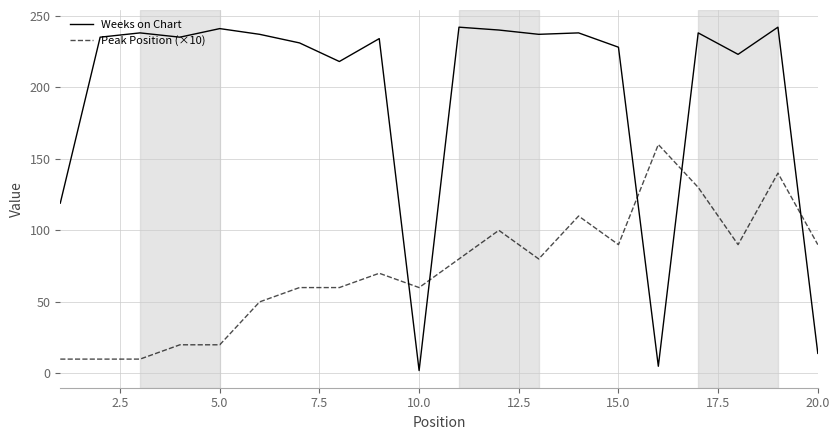

Which series has the widest spread of values?

Weeks on Chart